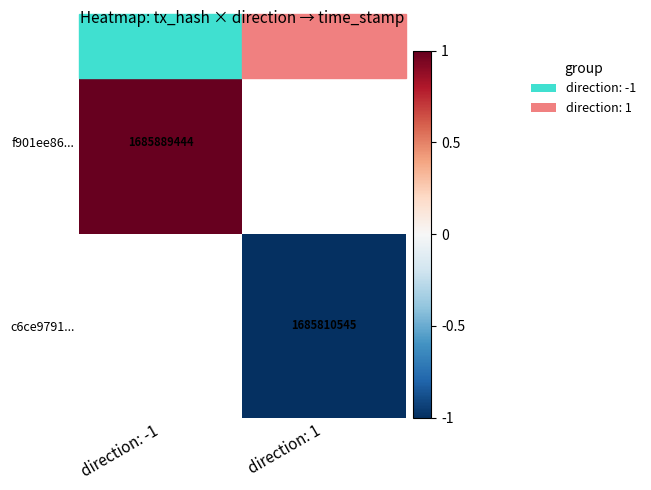

The value of c6ce9791... at direction: 1 is 2232710824. True or false?

False